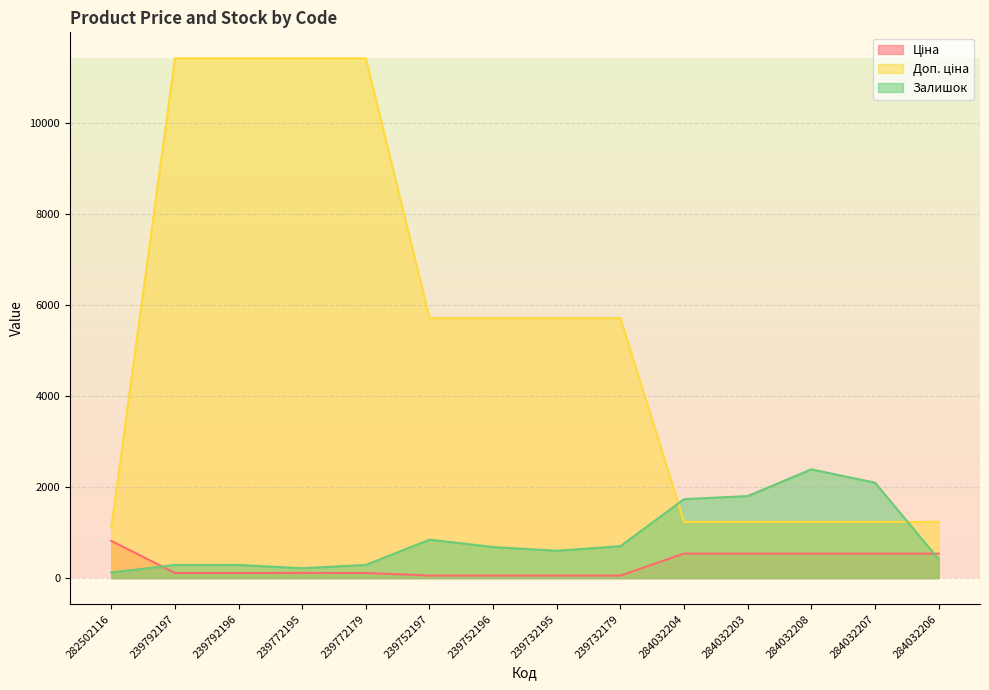

What is the greatest value displayed?

11410.0